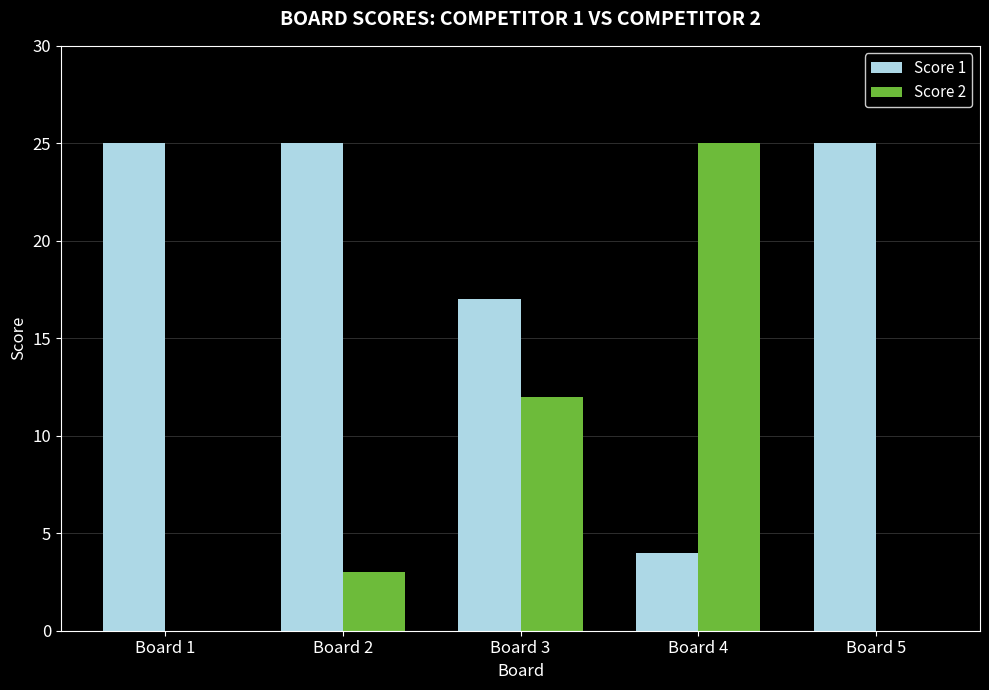

Which series changed the most between Board 4 and Board 5?

Score 2